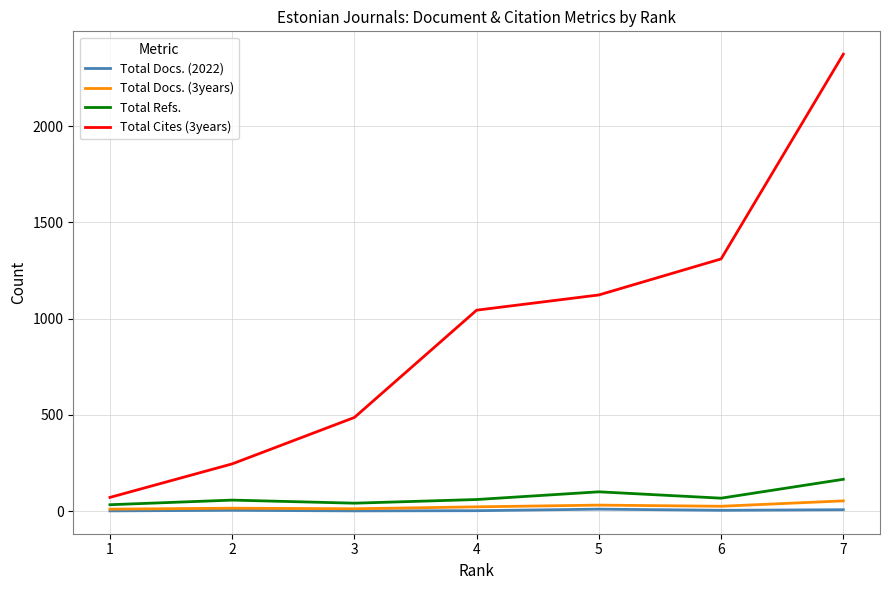

True or false: Total Docs. (2022) and Total Refs. cross at least once.

False